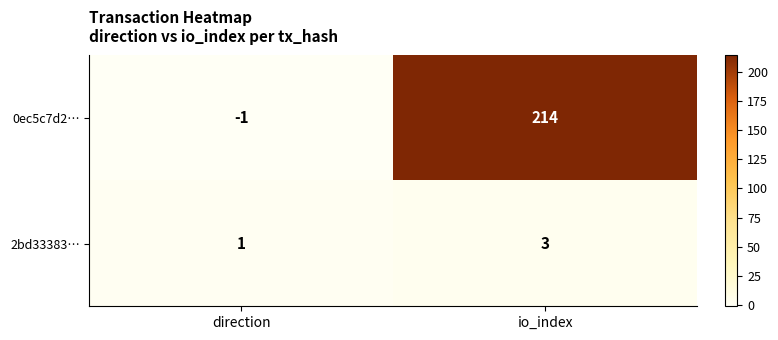

List the series in order of their overall mean, highest first.

0ec5c7d2…, 2bd33383…